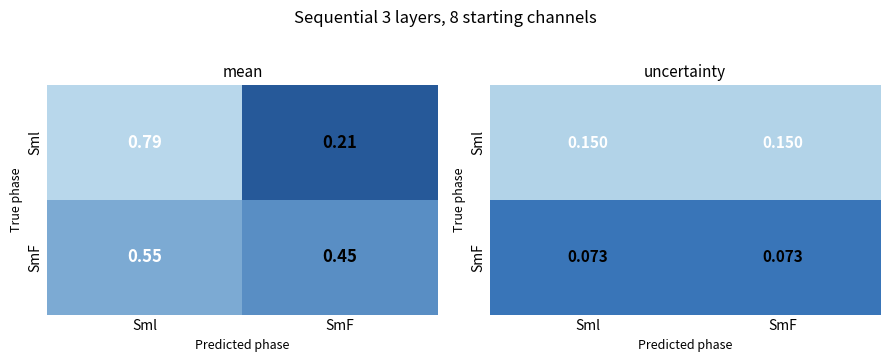

What value does the SmF series have at SmF?

0.1